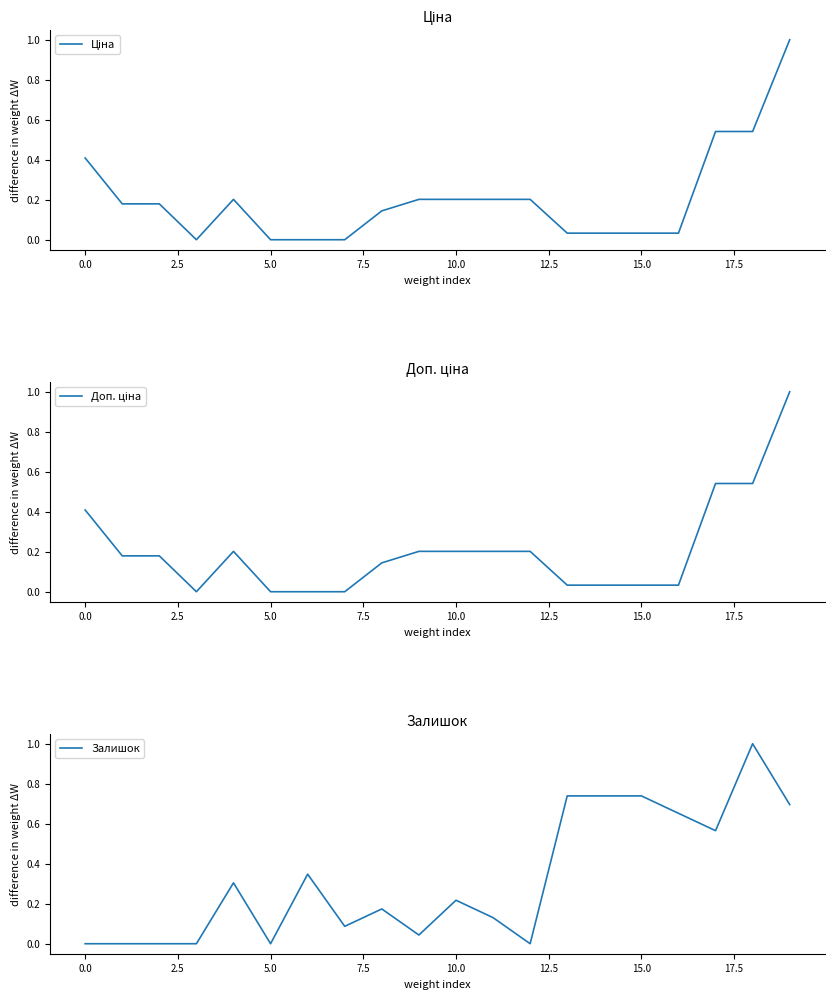

Which label corresponds to the largest value in the chart?

19